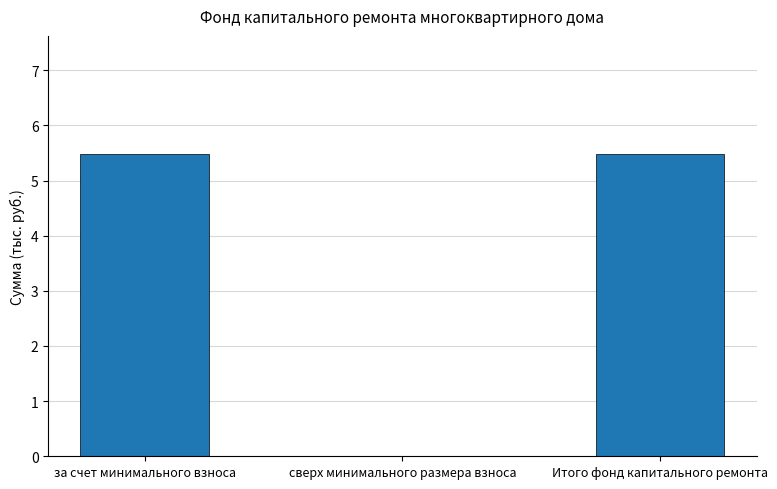

True or false: the data shows 5.5 at Итого фонд капитального ремонта.

True